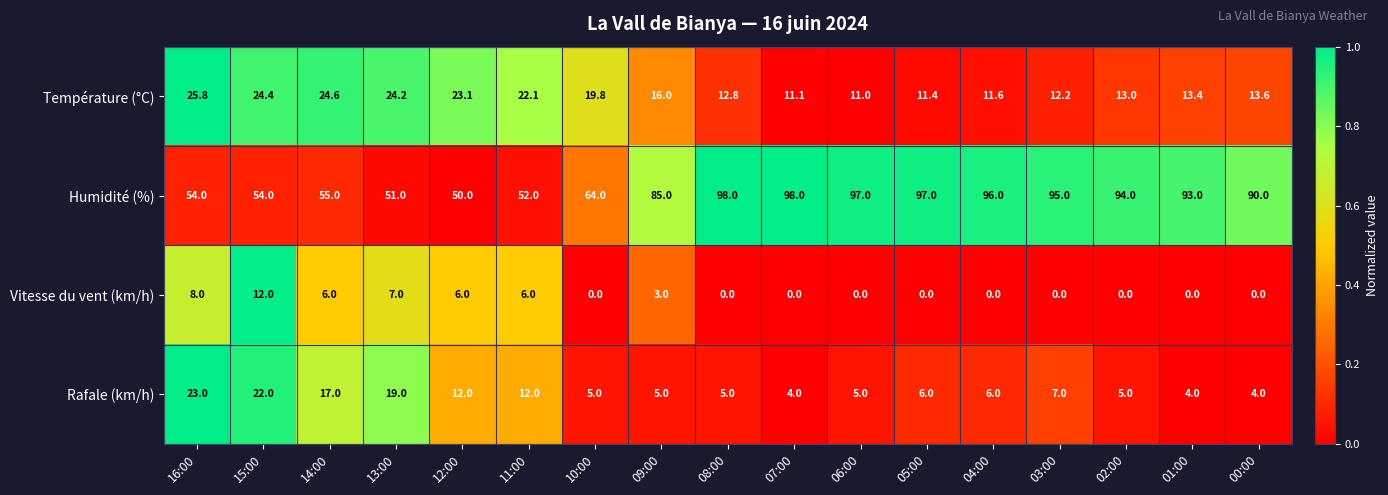

How many categories are shown in the chart?

17